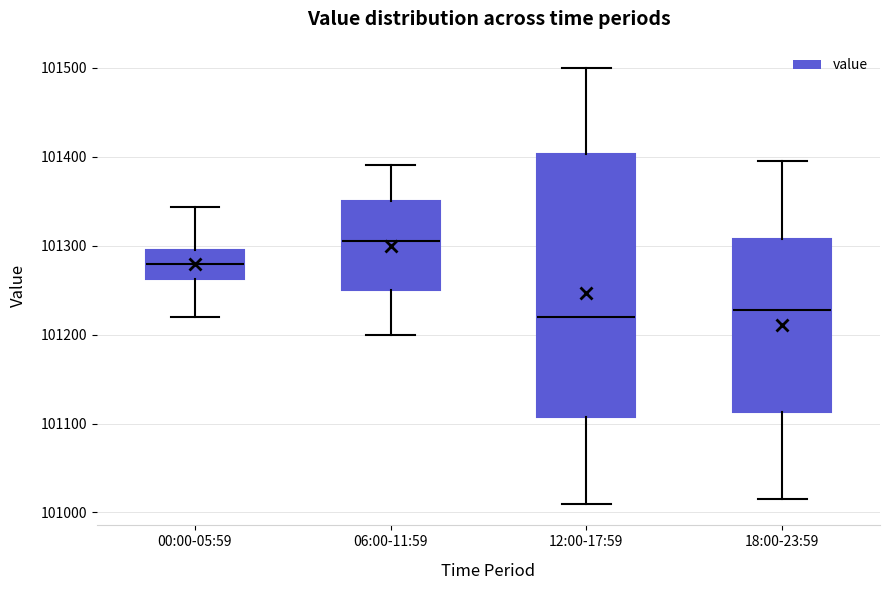

Where is the lower edge of the box for 18:00-23:59 on the y-axis? The values are not printed on the chart, so give them approximately, as read against the axis.

101110